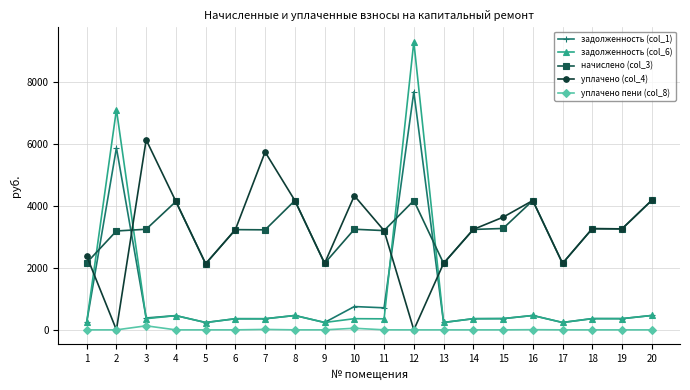

What is the value of the уплачено (col_4) point at the 14th from the left?

3235.4